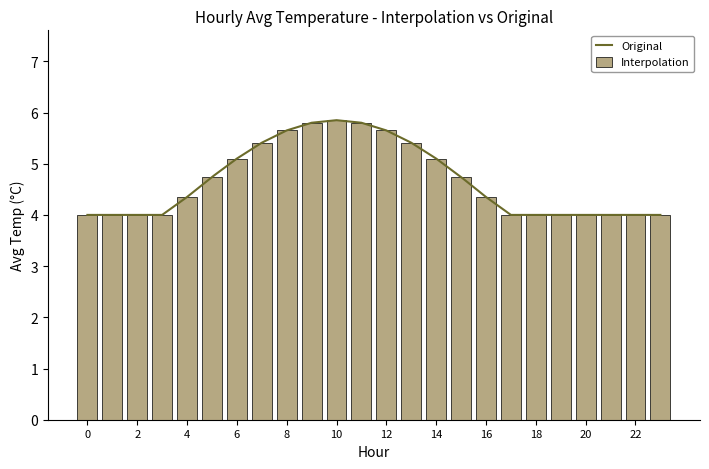

What is the average value of the Interpolation series?

4.7